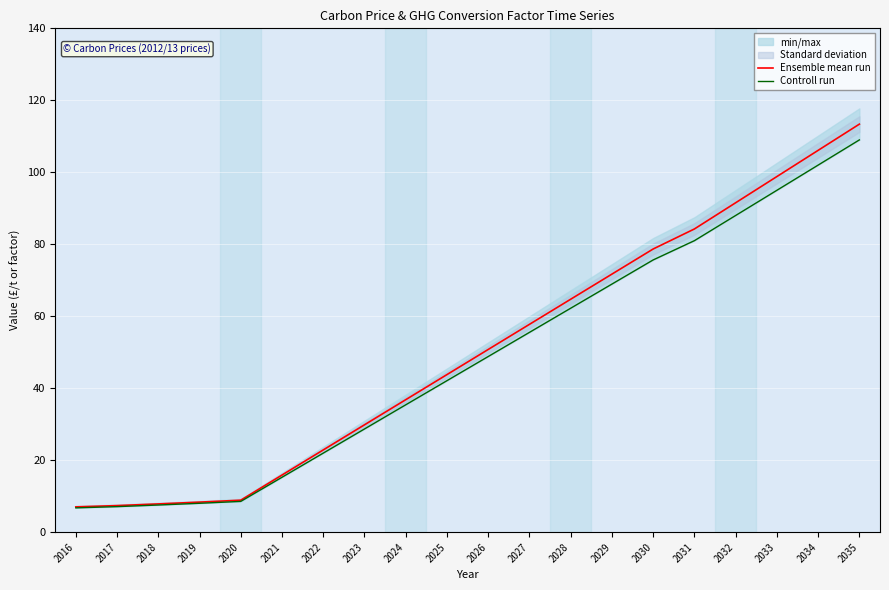

True or false: Controll run has a value of 15.1 at 2020.

False